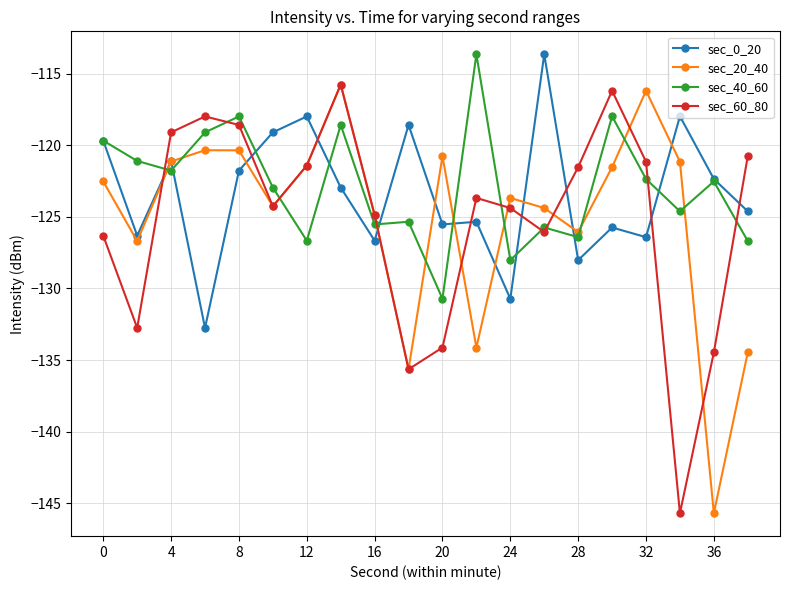

What is the highest value of the sec_20_40 series?

-115.8